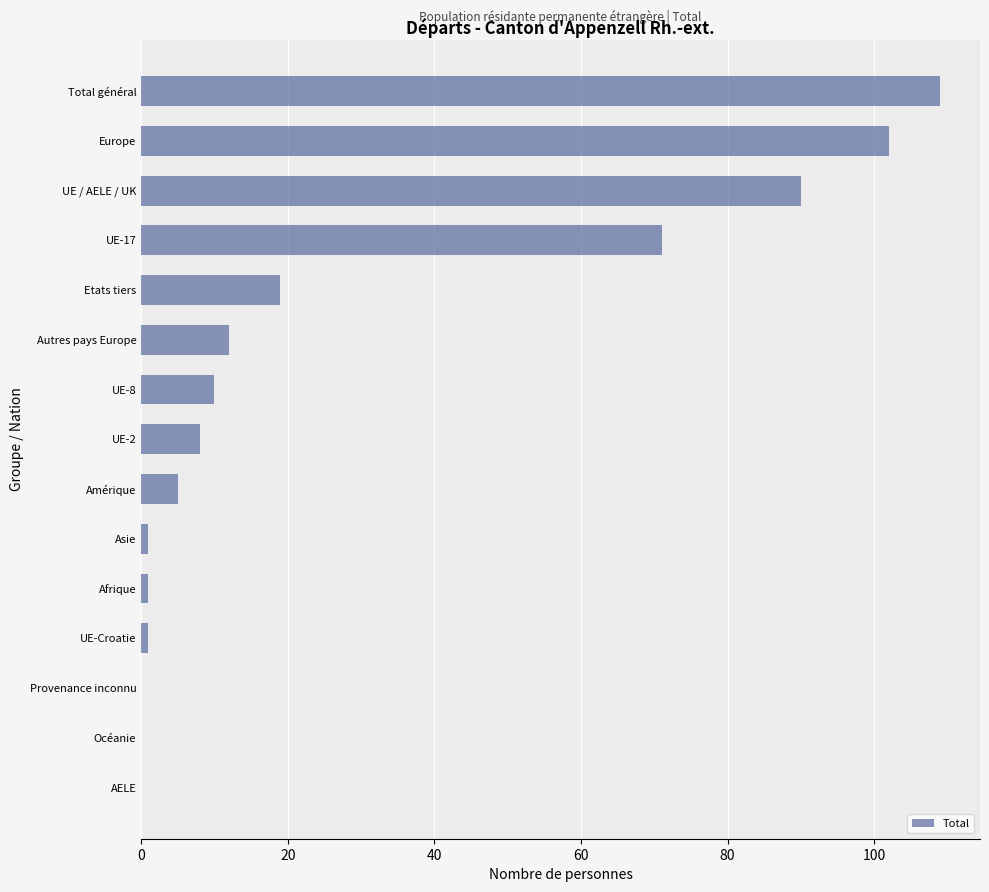

What is the greatest value displayed?

109